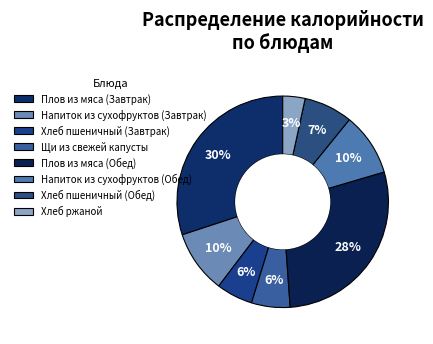

Between Плов из мяса (Обед) and Щи из свежей капусты, which is larger?

Плов из мяса (Обед)